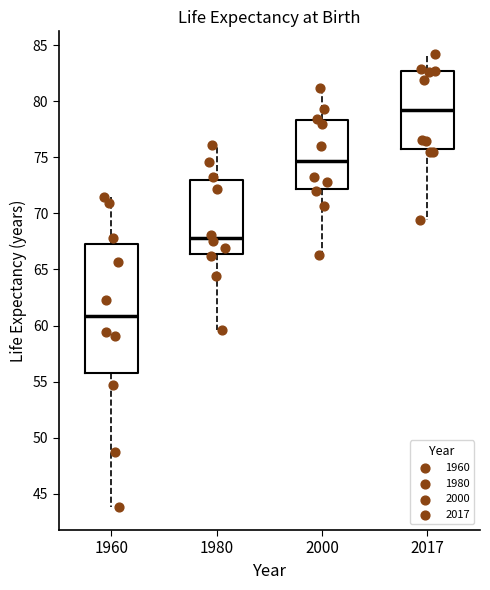

Where is the upper edge of the box at x = 1960 on the y-axis? The values are not printed on the chart, so give them approximately, as read against the axis.

67.5